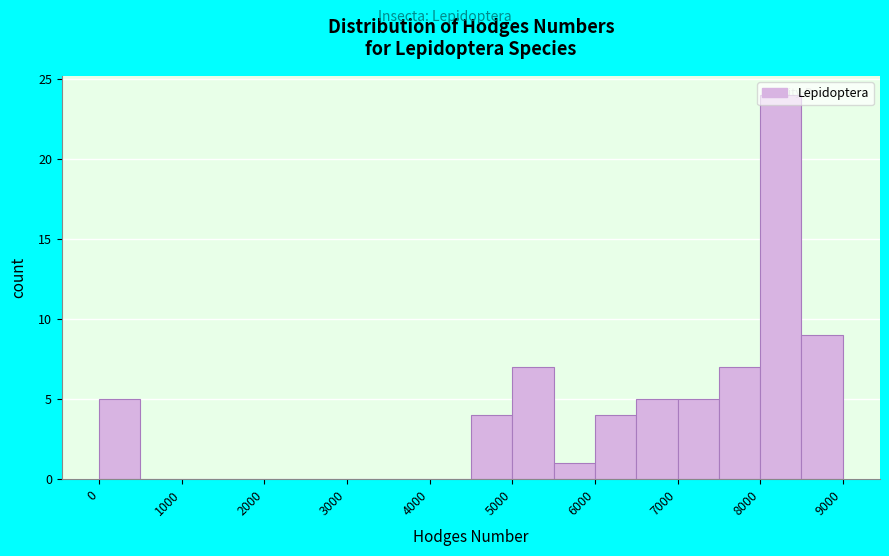

Reading left to right, transcribe this chart: for each bar, give the range it covers on the x-axis and its height. The values are not printed on the chart, so give them approximately, as read against the axis.

0 to 500: 5
500 to 1000: 0
1000 to 1500: 0
1500 to 2000: 0
2000 to 2500: 0
2500 to 3000: 0
3000 to 3500: 0
3500 to 4000: 0
4000 to 4500: 0
4500 to 5000: 4
5000 to 5500: 7
5500 to 6000: 1
6000 to 6500: 4
6500 to 7000: 5
7000 to 7500: 5
7500 to 8000: 7
8000 to 8500: 24
8500 to 9000: 9